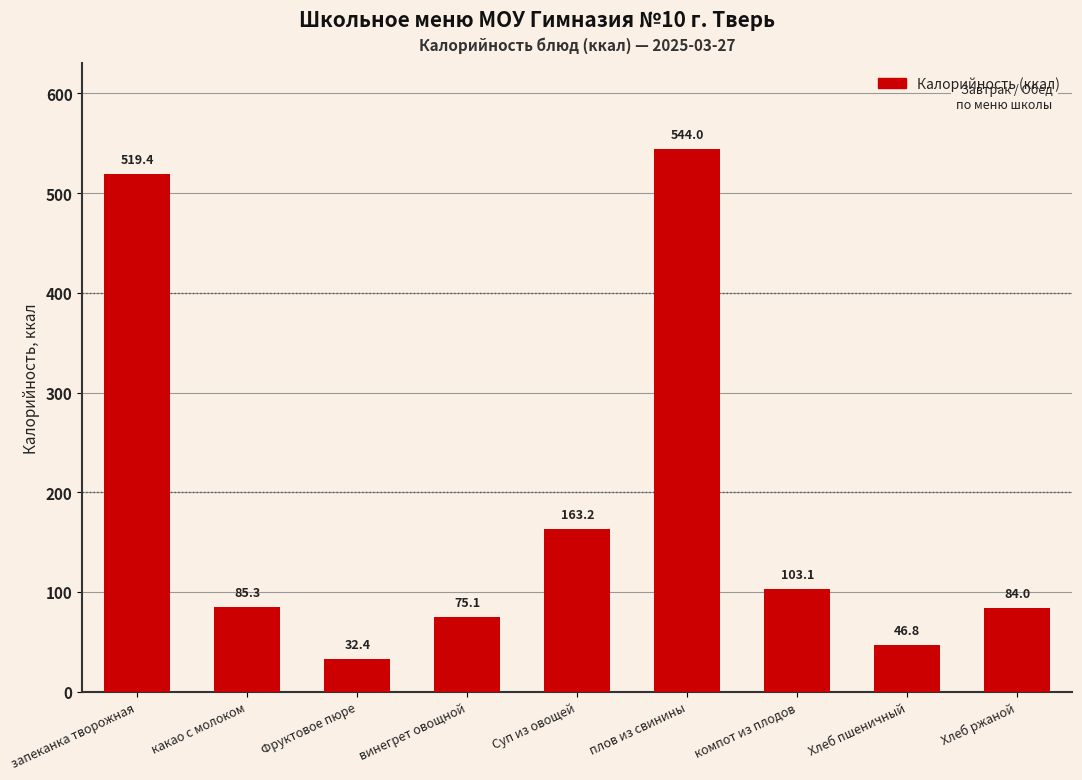

True or false: the data shows 869.8 at запеканка творожная.

False